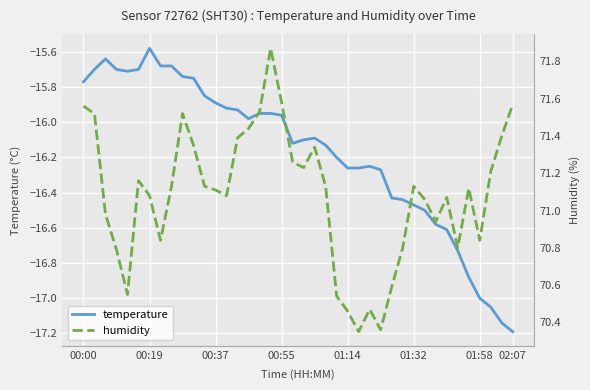

What are all the series names shown in the legend?

temperature, humidity